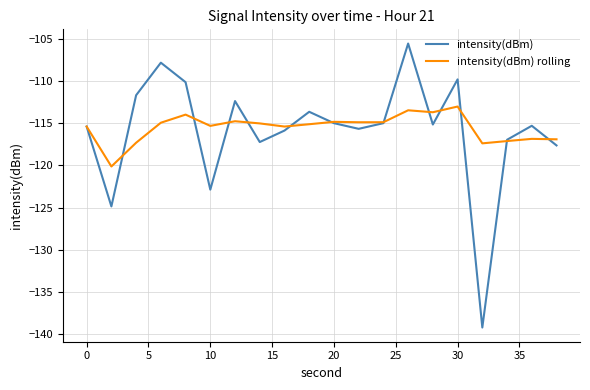

What is the greatest value displayed?

-105.6